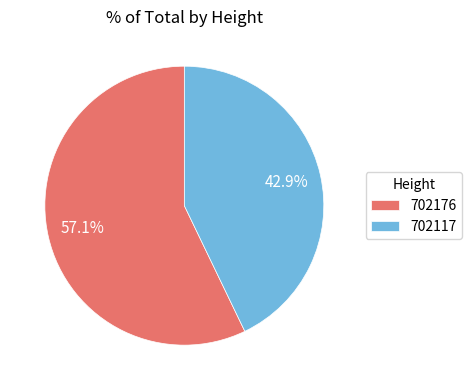

Which category has the smallest portion of the pie?

702117